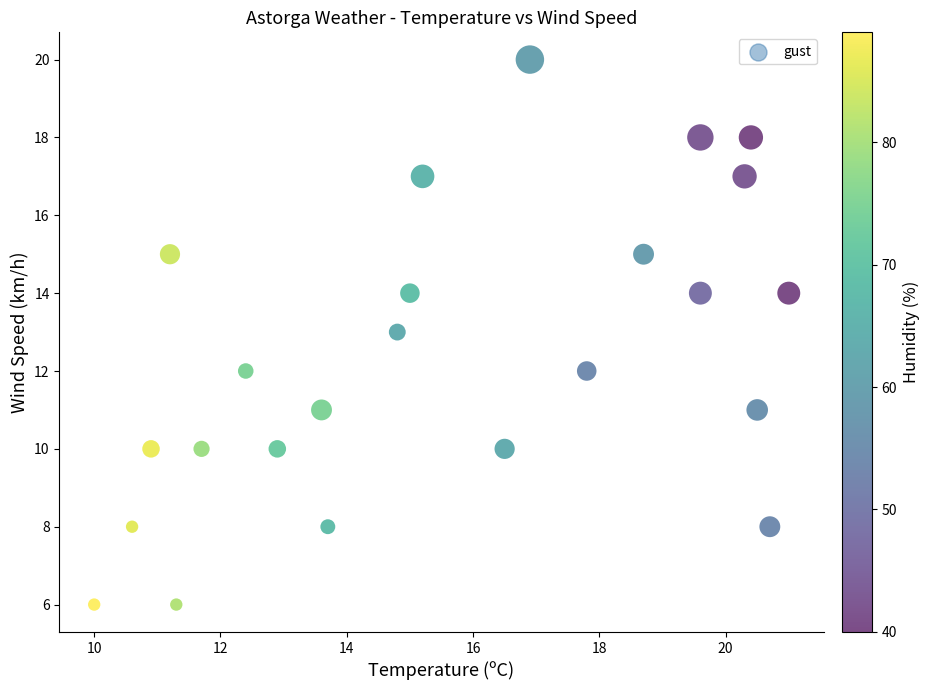

What is the range of Y values (max minus min)?

14